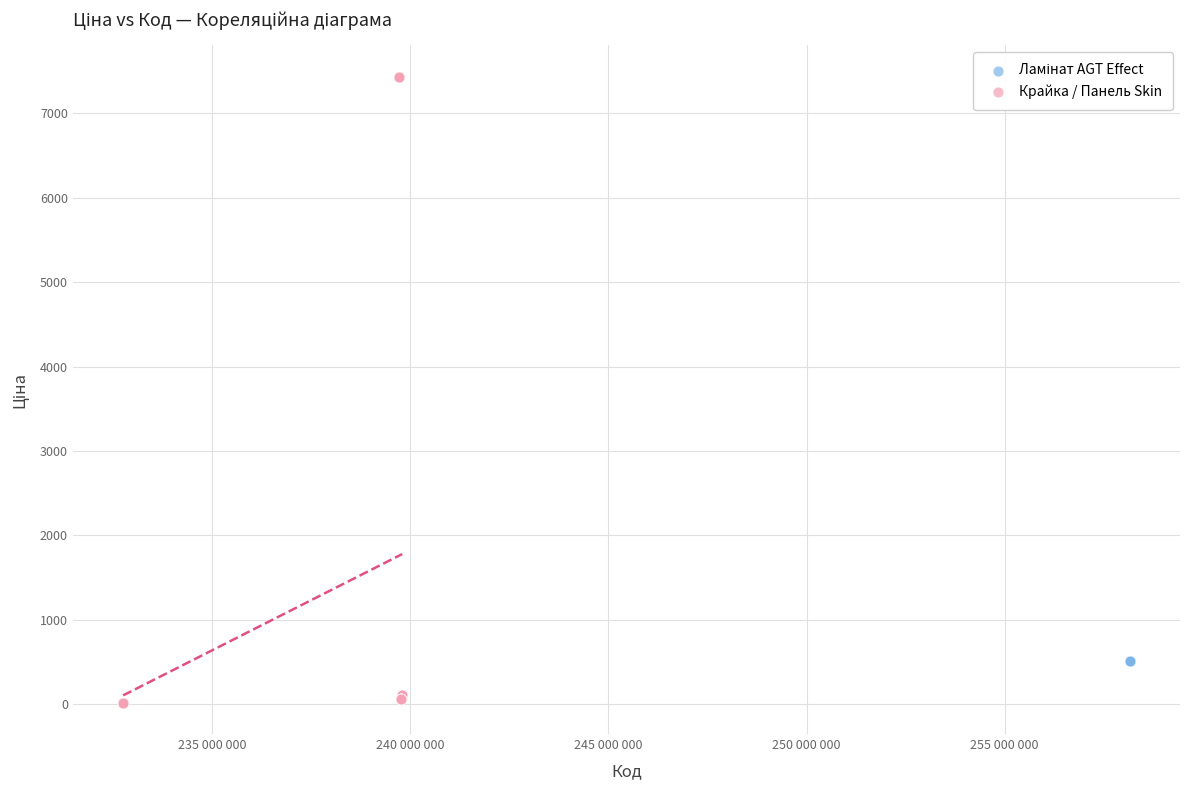

Which series contains the lowest Y value?

Крайка / Панель Skin